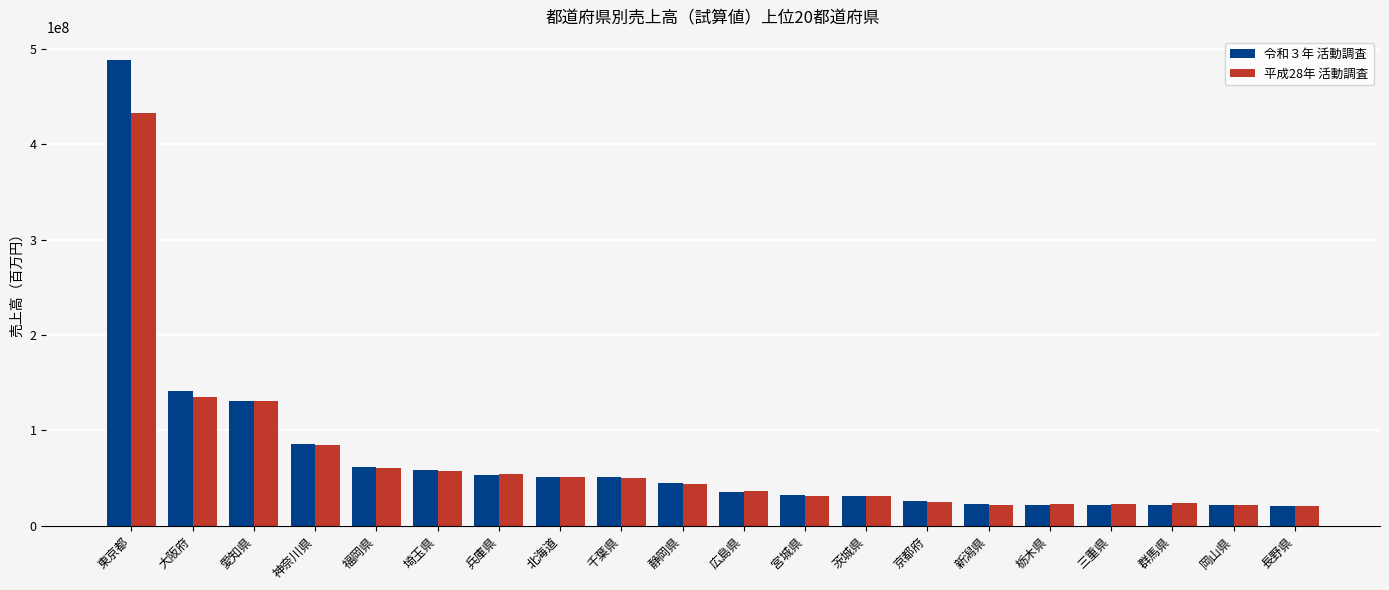

List the series in order of their peak value, highest first.

令和３年 活動調査, 平成28年 活動調査